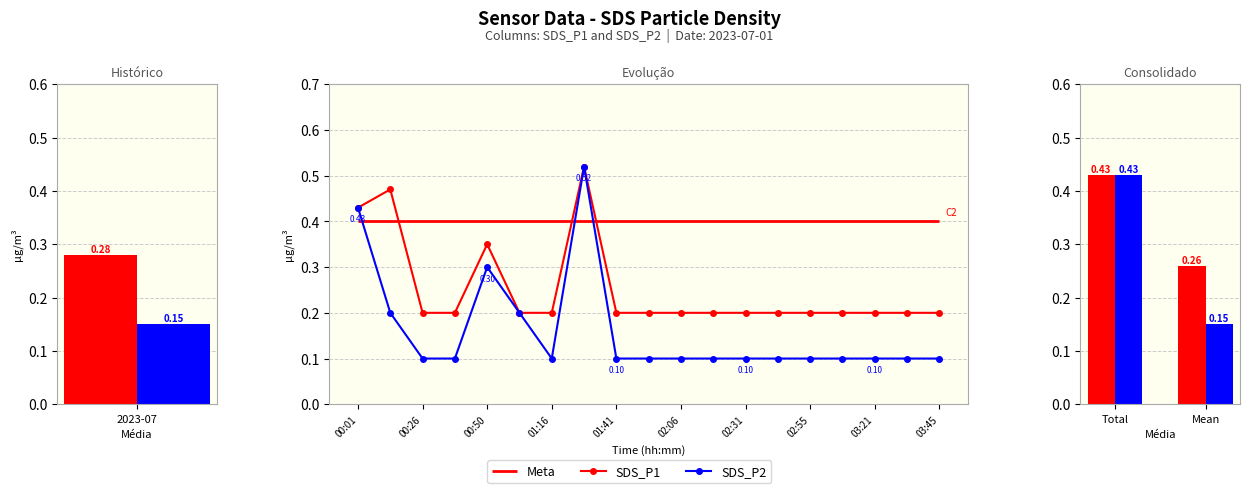

What is the smallest value displayed?

0.1